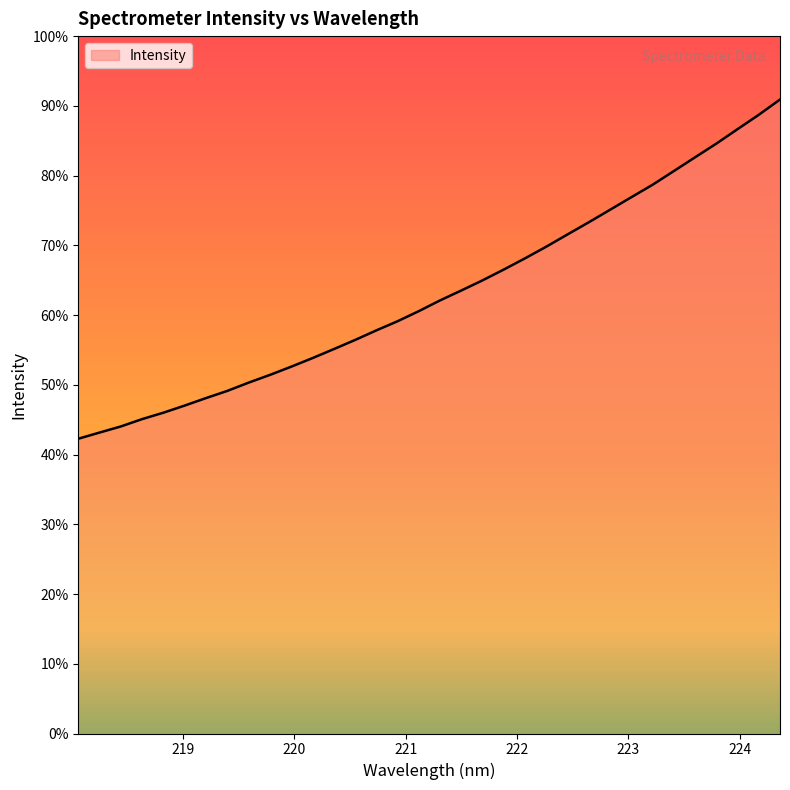

Does the chart have visible grid lines?

No